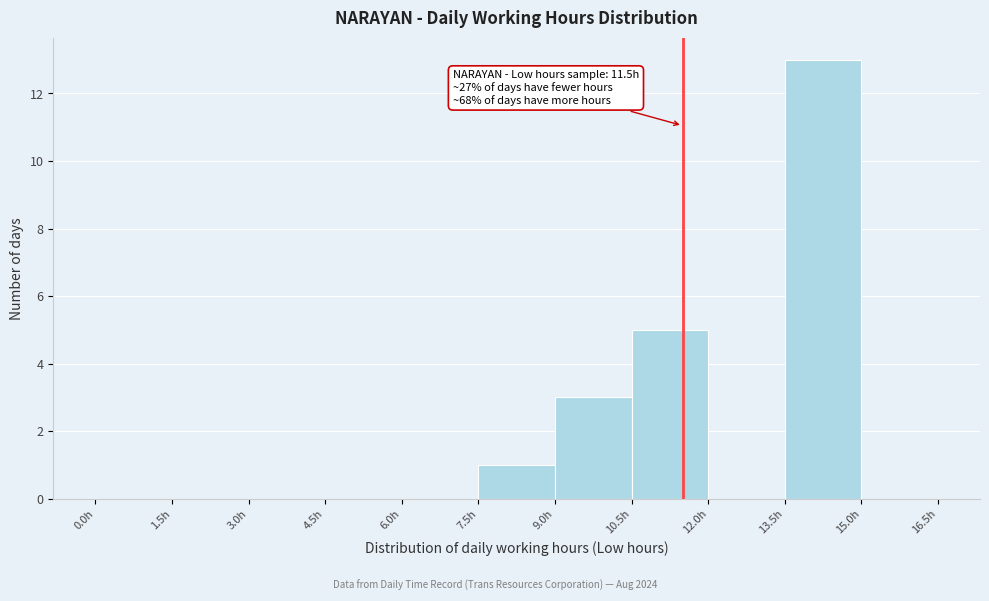

Which range on the x-axis has the tallest bar?

13.5 to 15.0